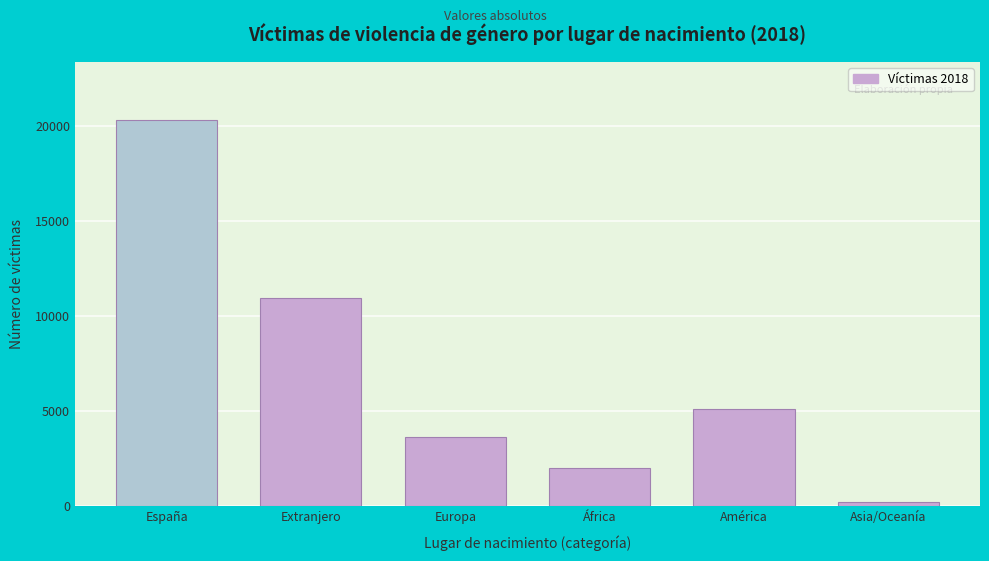

Reading right to left, extract all data points from this chart.

224	5108	2012	3625	10969	20317